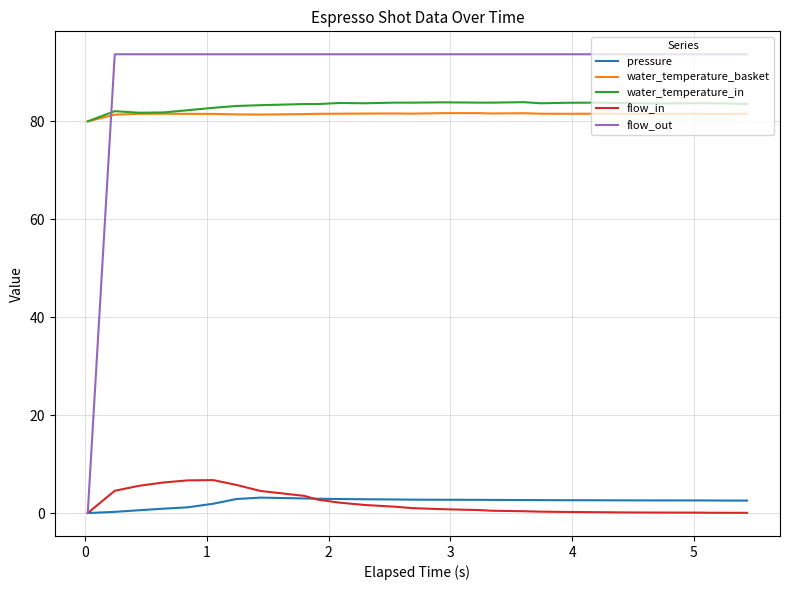

True or false: pressure and water_temperature_in intersect in this chart.

False